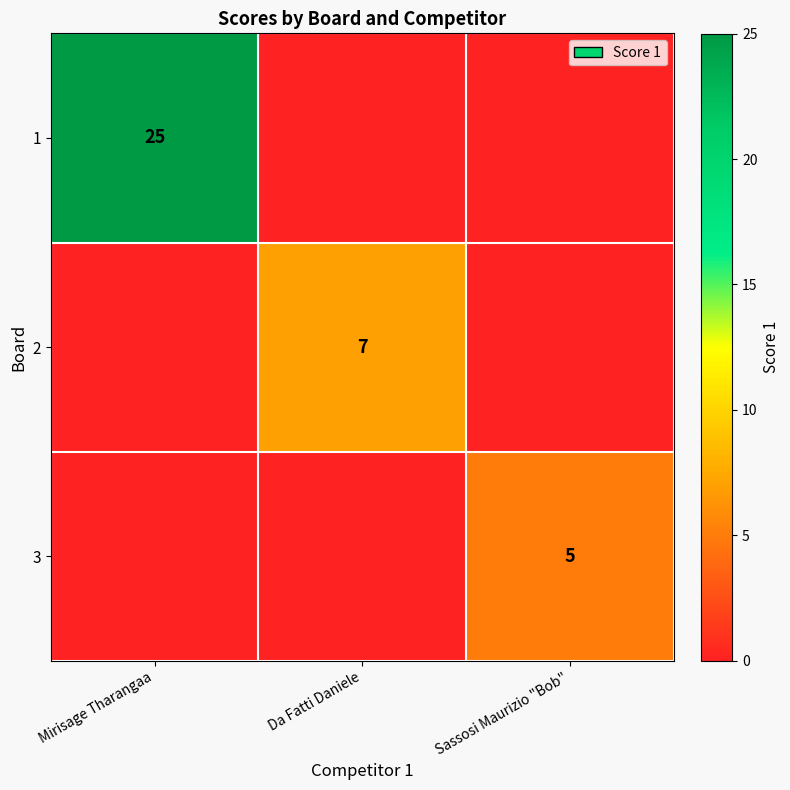

Between Mirisage Tharangaa and Sassosi Maurizio "Bob", which is larger?

Mirisage Tharangaa